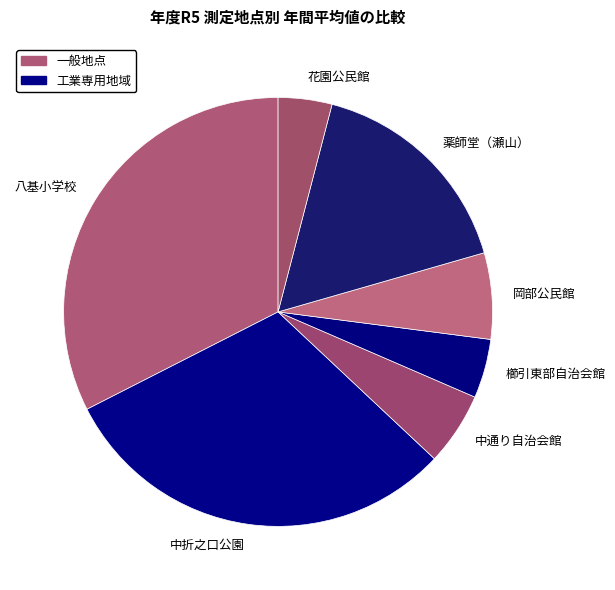

Is it true that 八基小学校 is 41% of the pie?

False